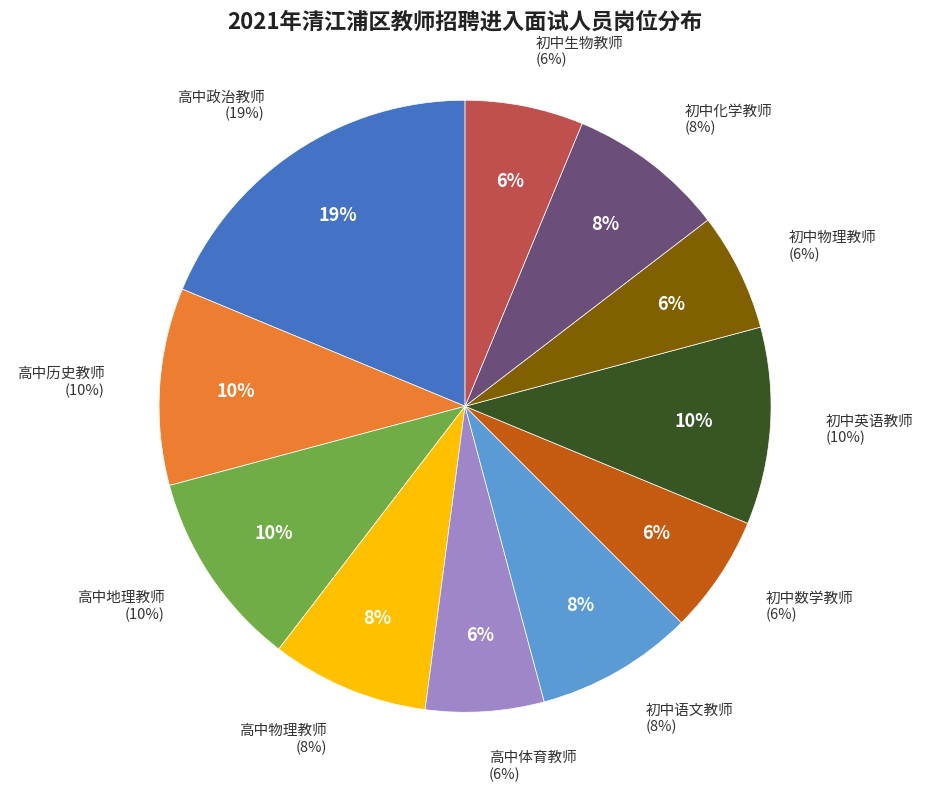

Which slice is the largest?

高中政治教师